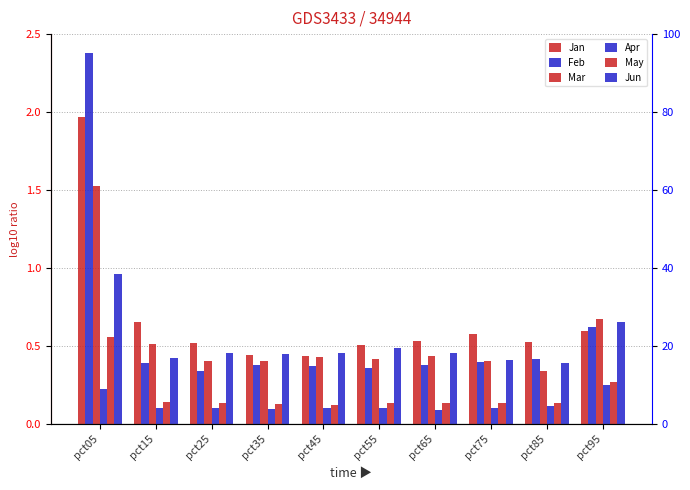

Reading left to right, list all the values displayed in this chart.

Jan: 2.0	0.7	0.5	0.4	0.4	0.5	0.5	0.6	0.5	0.6
Feb: 2.4	0.4	0.3	0.4	0.4	0.4	0.4	0.4	0.4	0.6
Mar: 1.5	0.5	0.4	0.4	0.4	0.4	0.4	0.4	0.3	0.7
Apr: 0.2	0.1	0.1	0.1	0.1	0.1	0.1	0.1	0.1	0.2
May: 0.6	0.1	0.1	0.1	0.1	0.1	0.1	0.1	0.1	0.3
Jun: 1.0	0.4	0.5	0.5	0.5	0.5	0.5	0.4	0.4	0.7